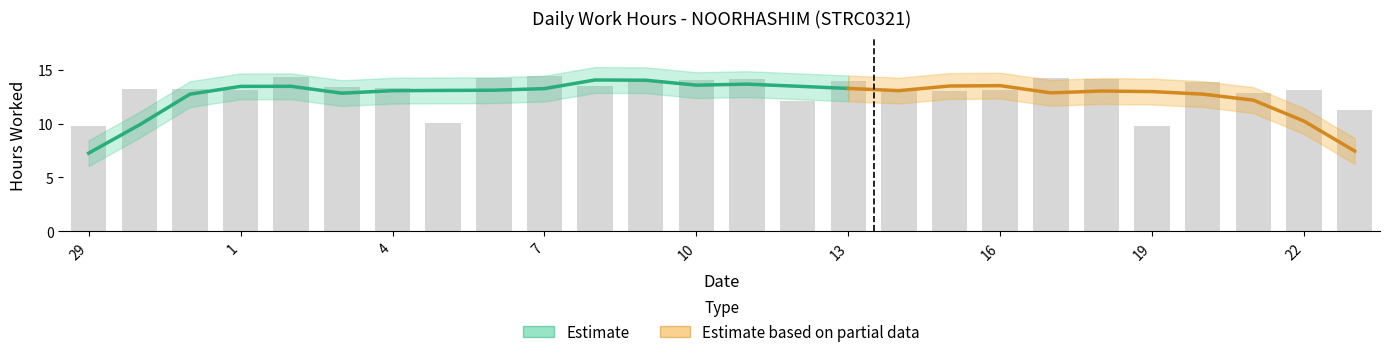

The chart shows a value of 8.5 at 14. True or false?

False